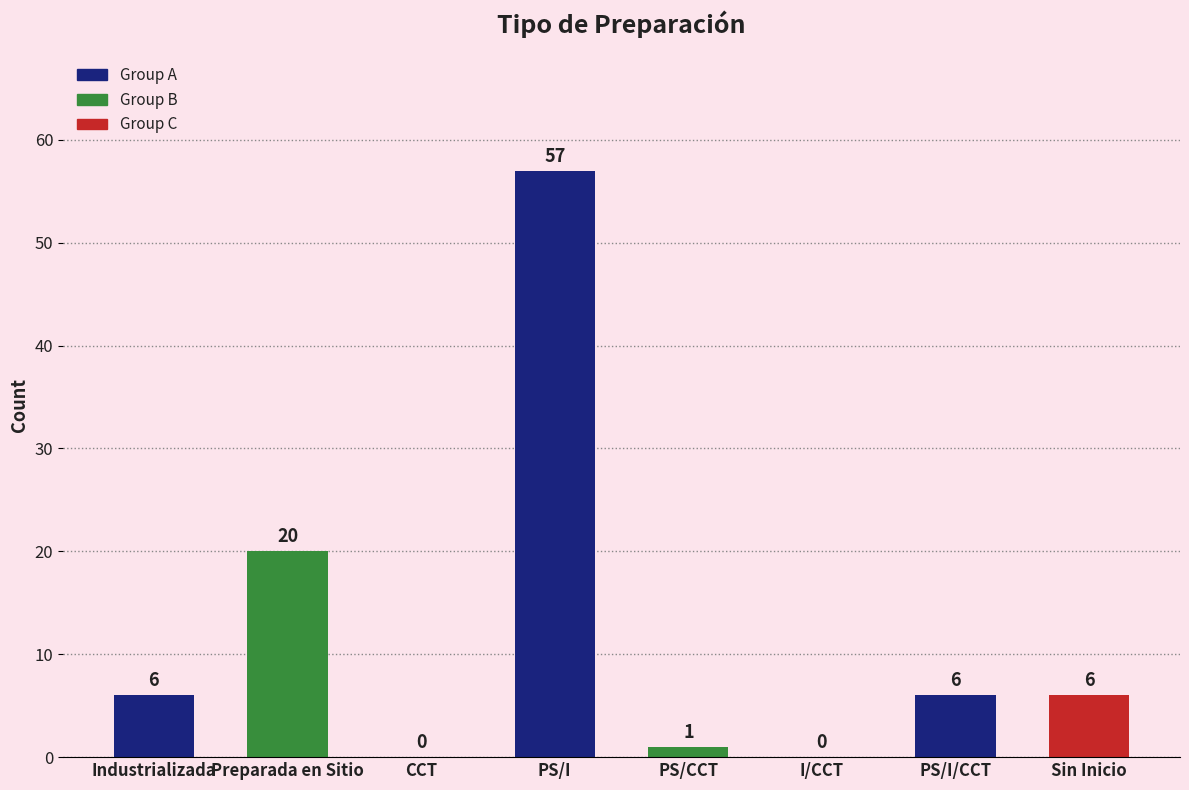

What is the change in value from CCT to PS/I/CCT?

+6